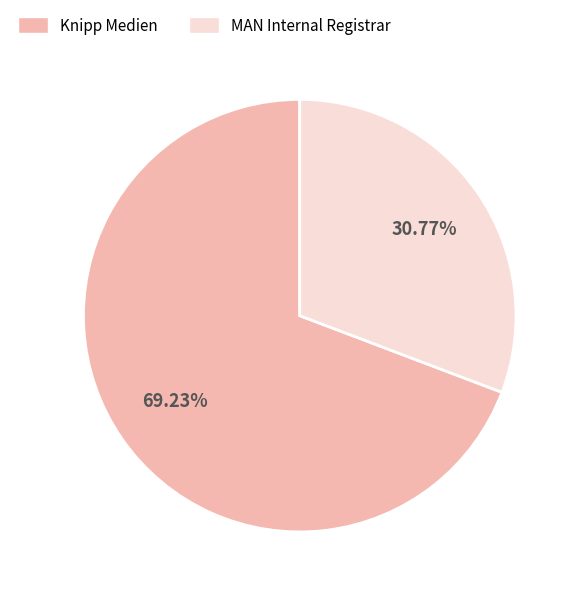

Does any single category account for the majority?

Yes